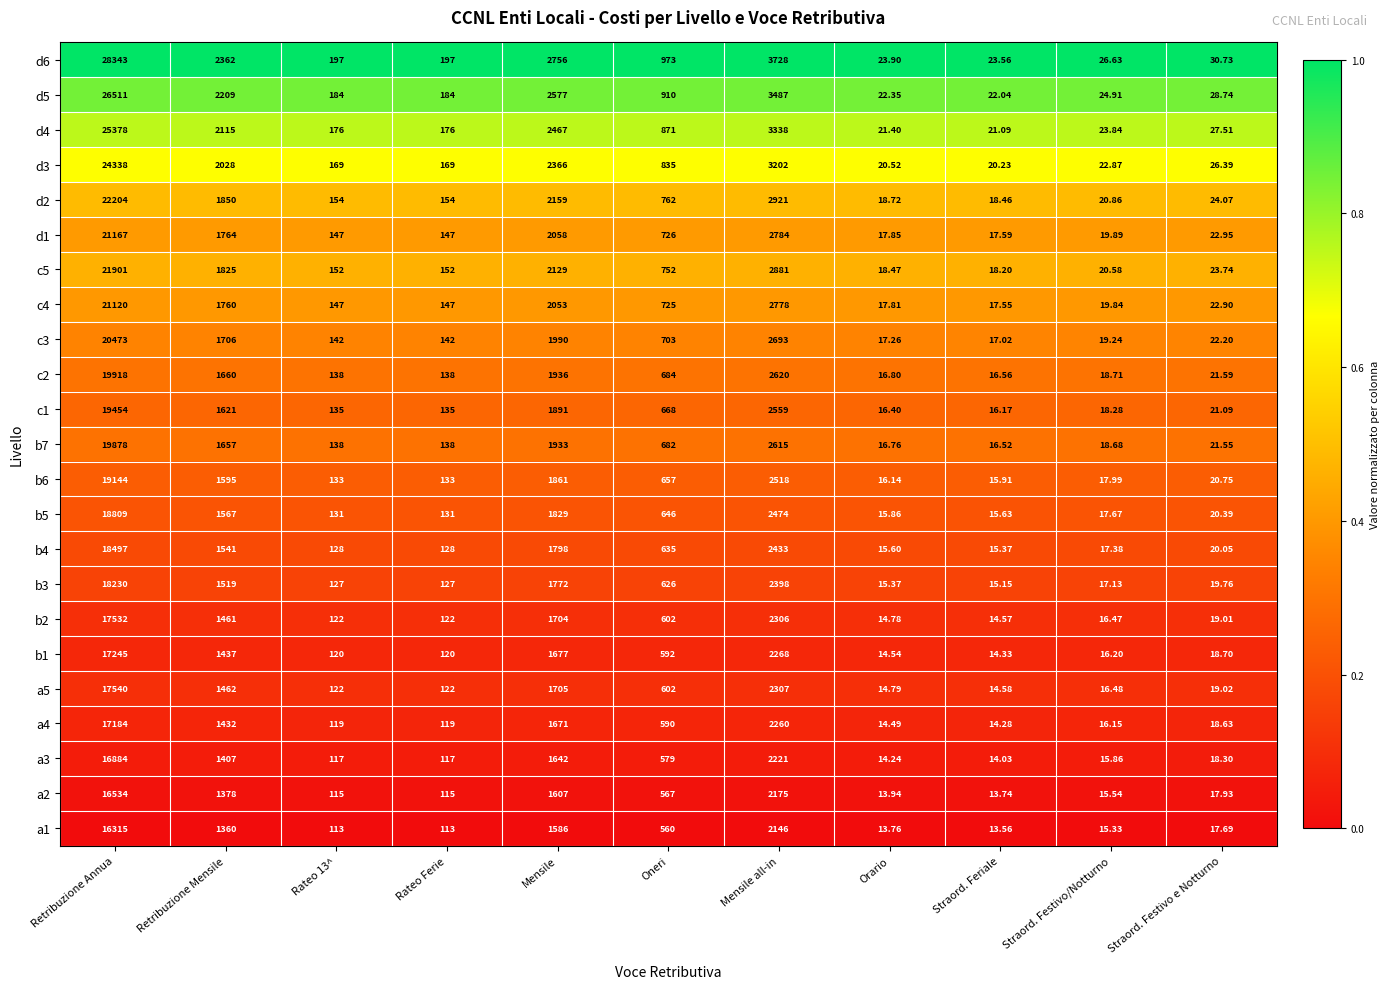

Where is c1 nearest to the value 9735?

Mensile all-in